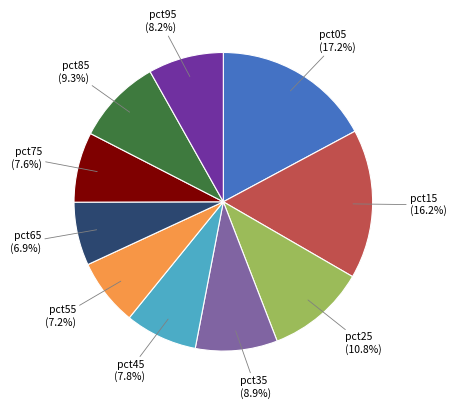

Which category has the biggest portion of the pie?

pct05